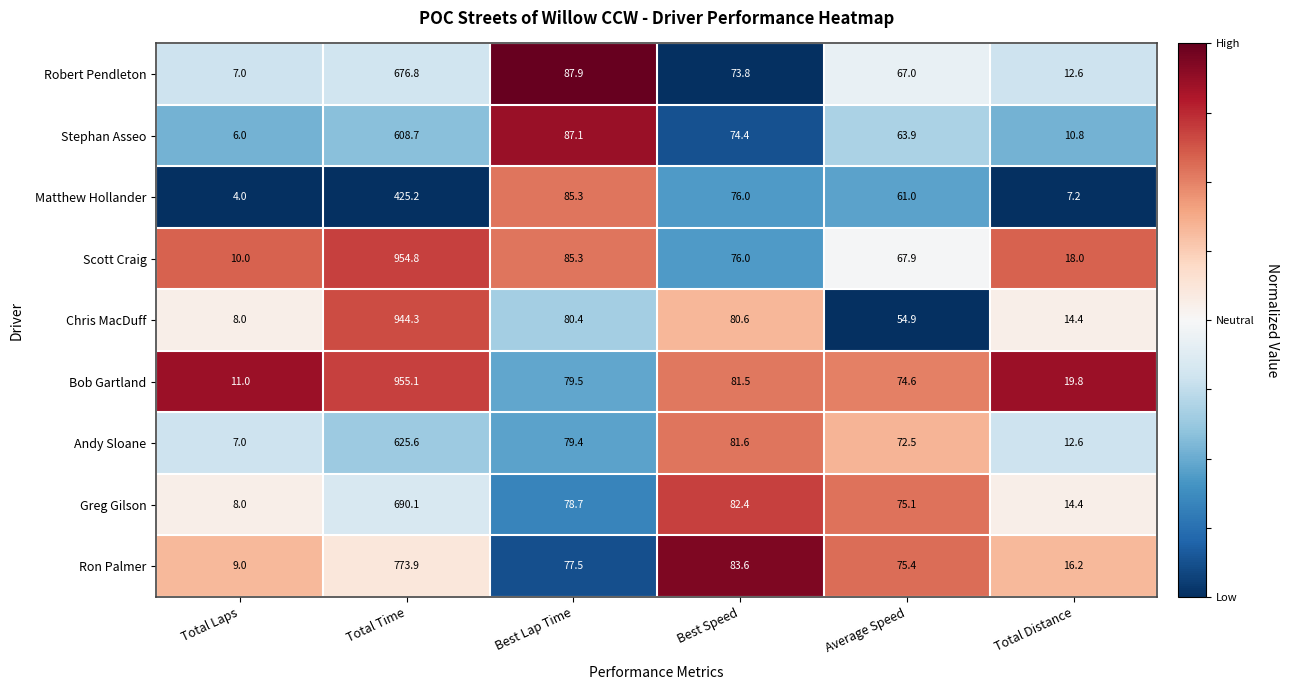

What is the maximum value shown in the chart?

955.1